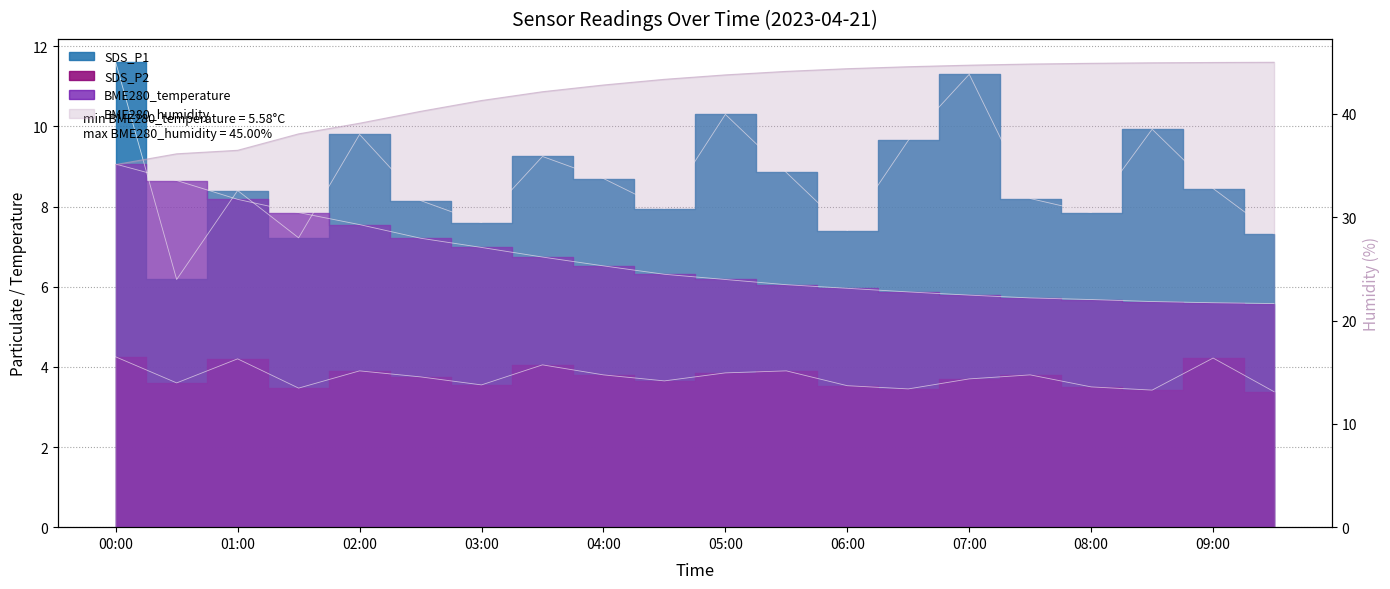

What is the highest value of the SDS_P1 series?

11.6